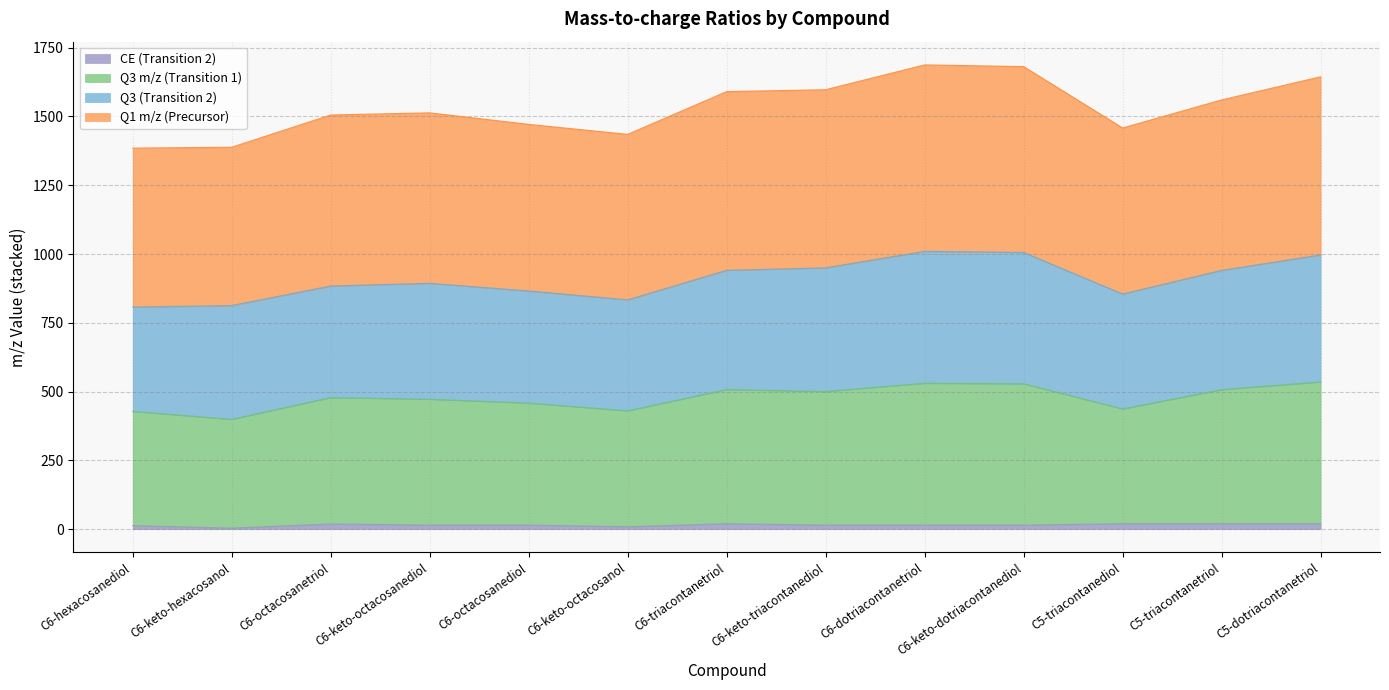

At which category does CE (Transition 2) reach its first local peak?

C6-octacosanetriol